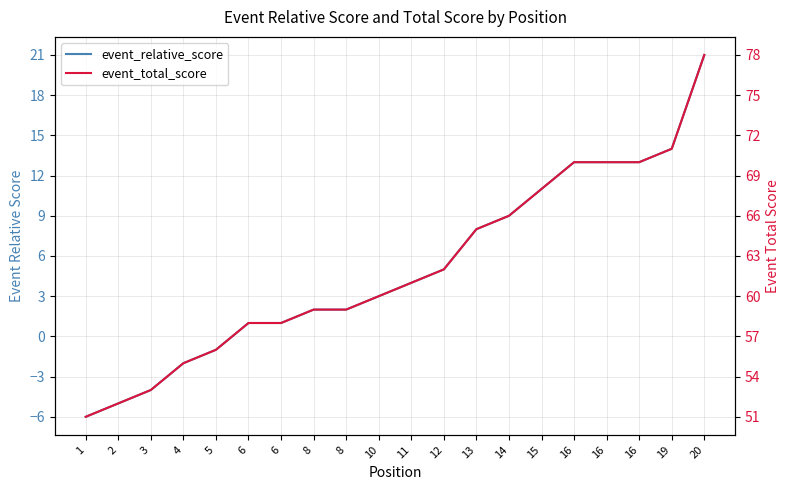

Which category has the lowest value across all series?

1